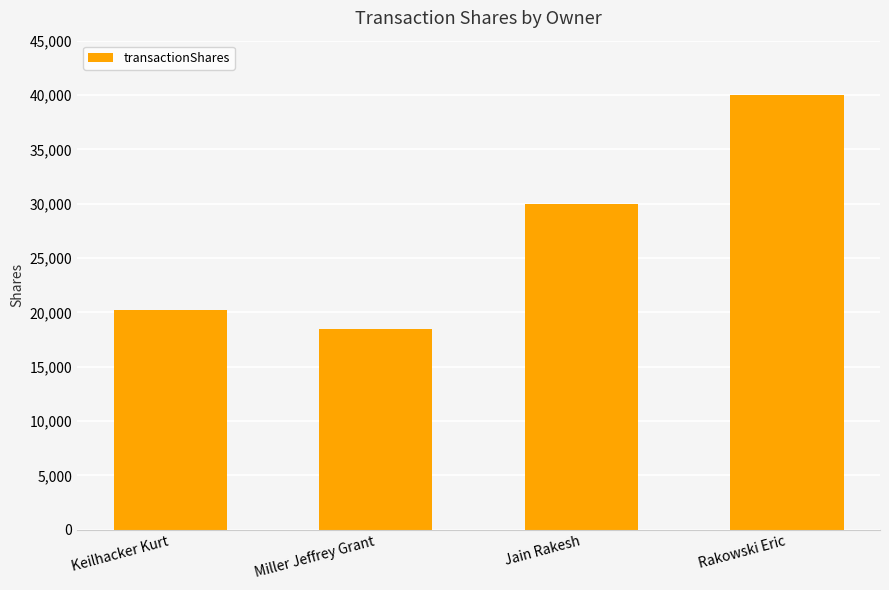

What is the difference between the maximum and minimum values?

21518